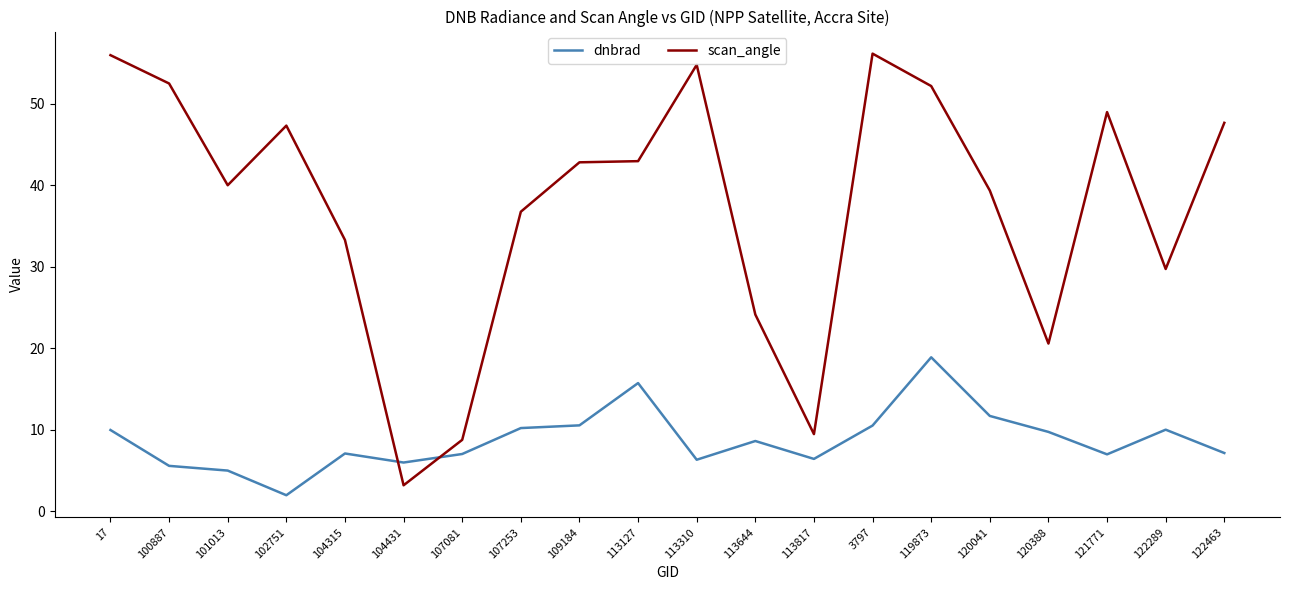

Which series changed the most between 17 and 120041?

scan_angle